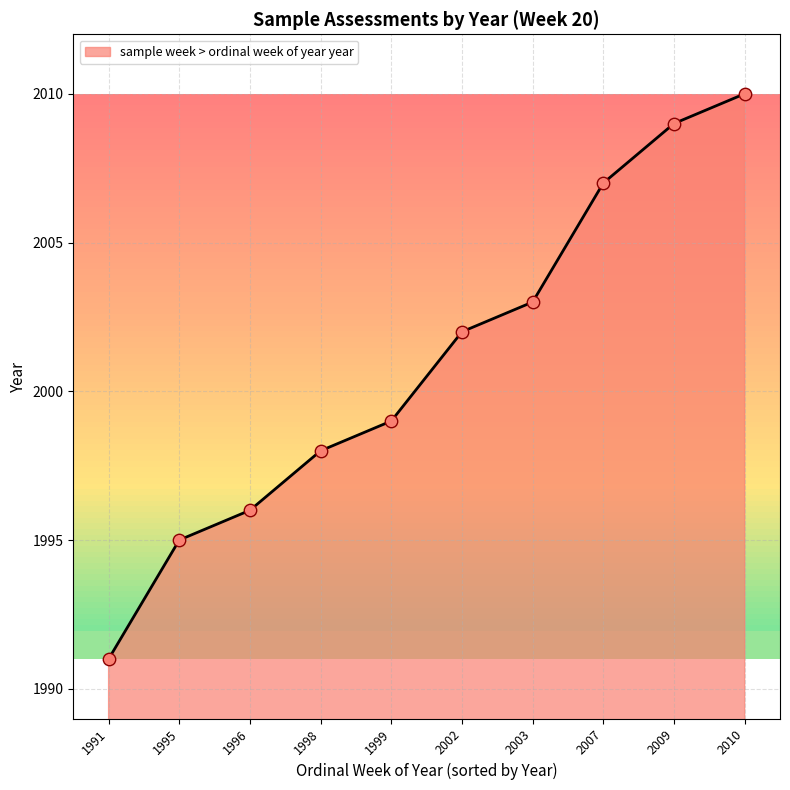

What is the ratio of the value at 2002 to the value at 2009?

1.0